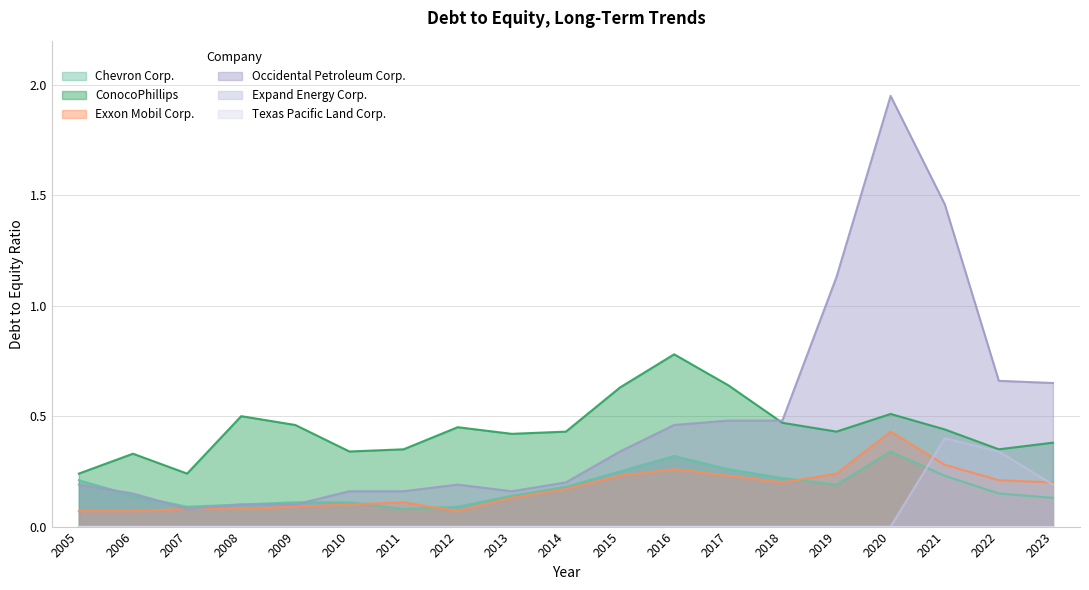

Where is the first local maximum for ConocoPhillips?

2006